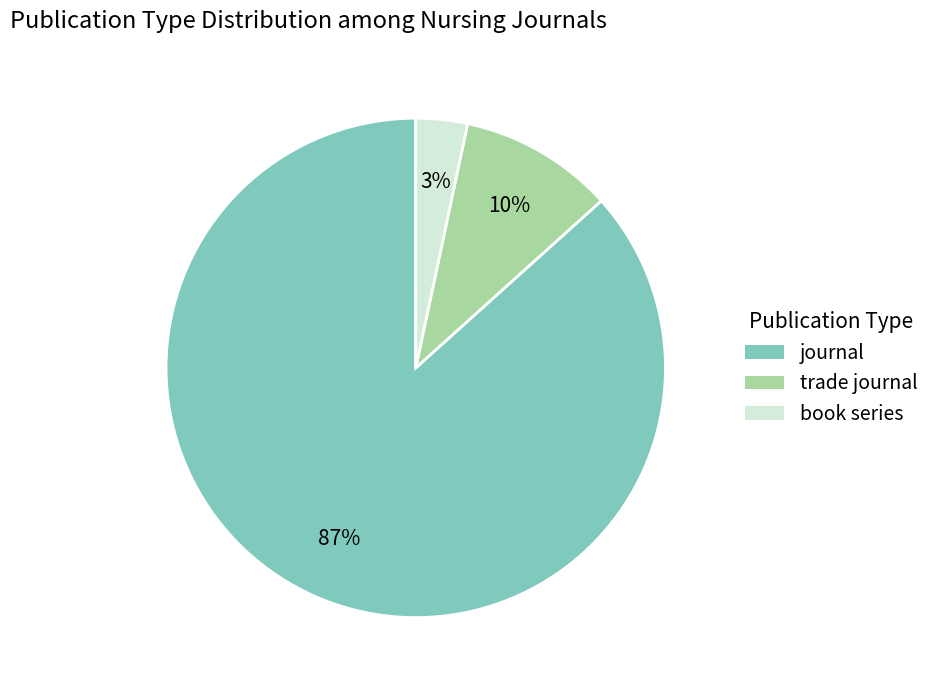

To the nearest percent, what is the average slice percentage?

33%